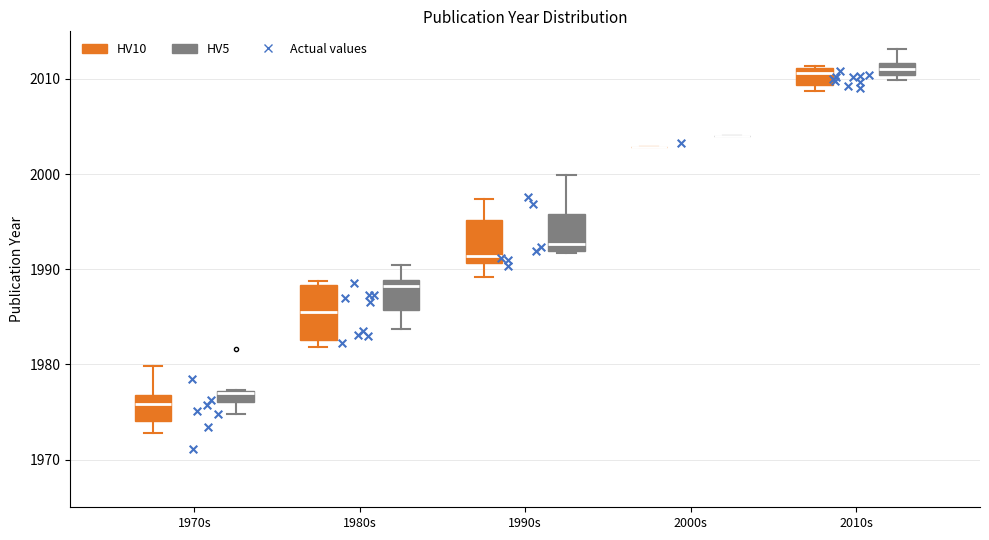

Where does the median line of the box for 1990s (HV5) sit on the y-axis? The values are not printed on the chart, so give them approximately, as read against the axis.

1993